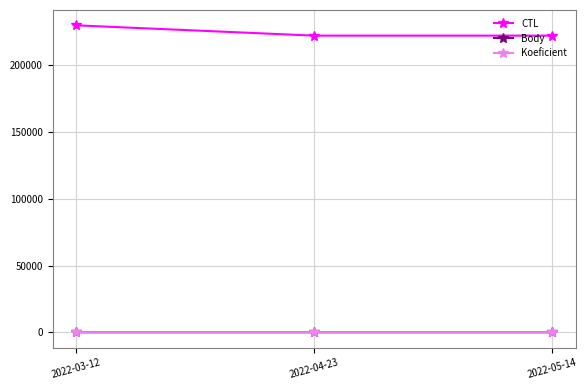

Which series has the widest spread of values?

CTL